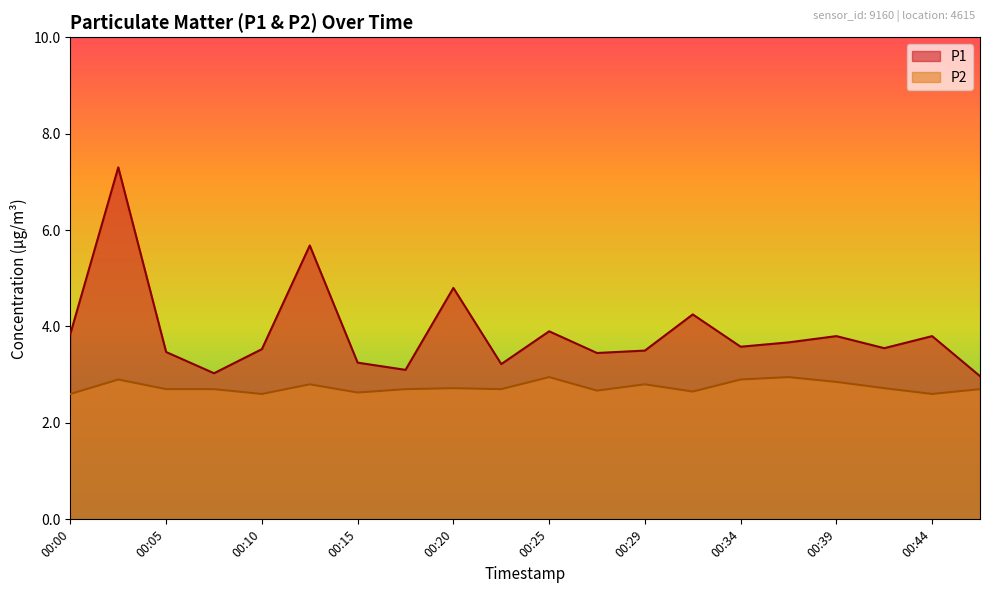

True or false: P1 has a value of 1.3 at 00:47.

False